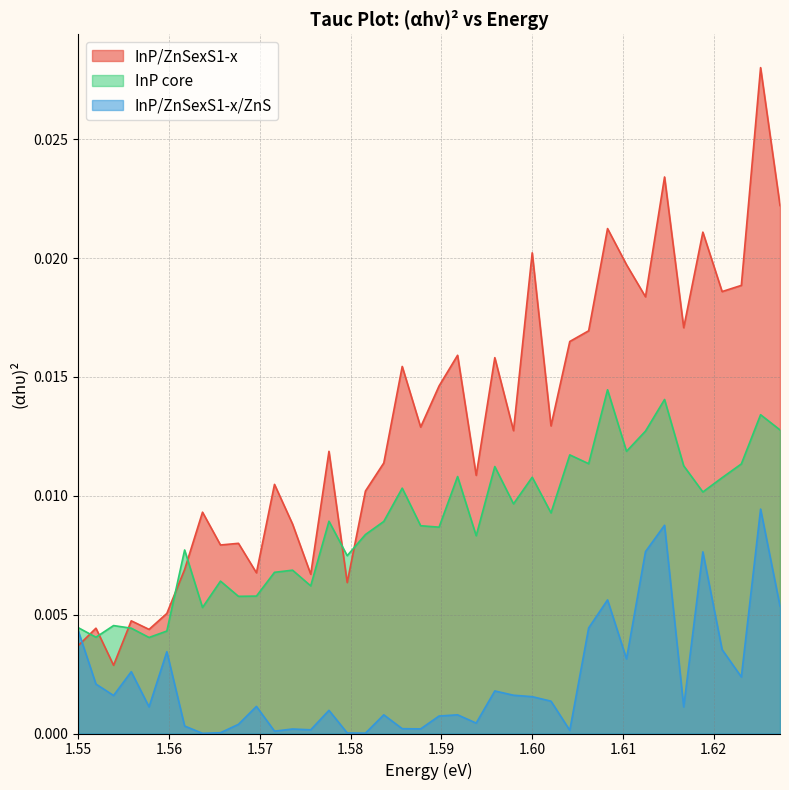

Does the chart display data point markers on the line(s)?

No